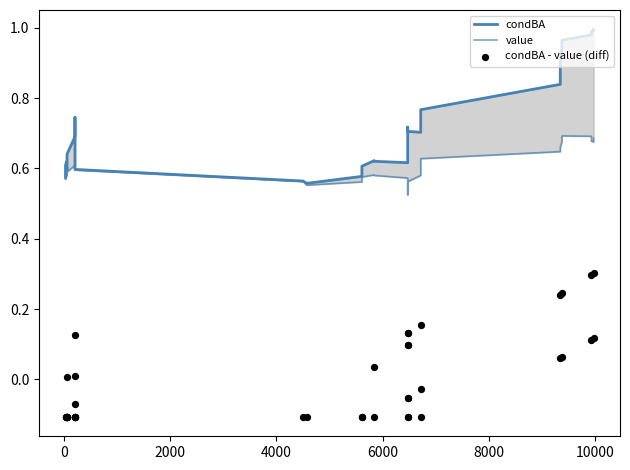

What are all the series names shown in the legend?

condBA, value, condBA - value (diff)